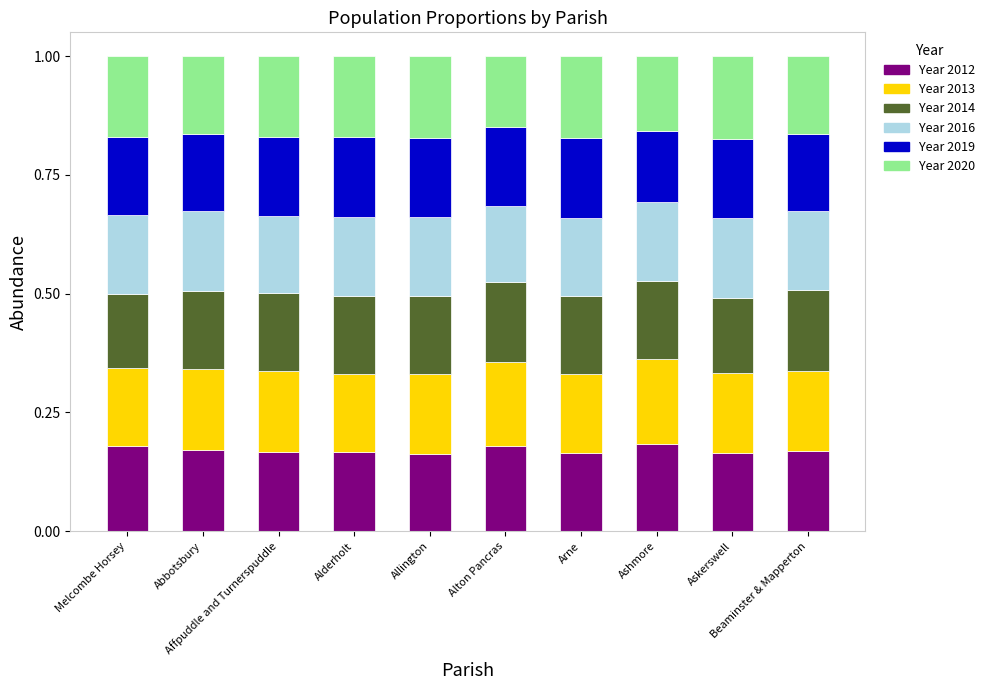

What is the label of the 6th bar from the left?

Alton Pancras